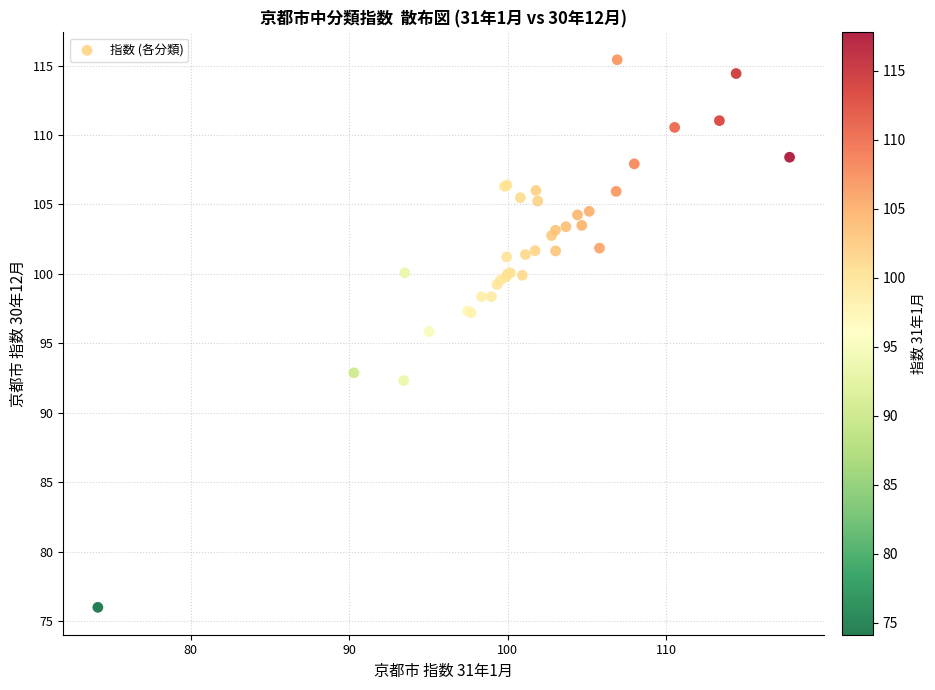

What Y value in the scatter plot is closest to 95?

95.9